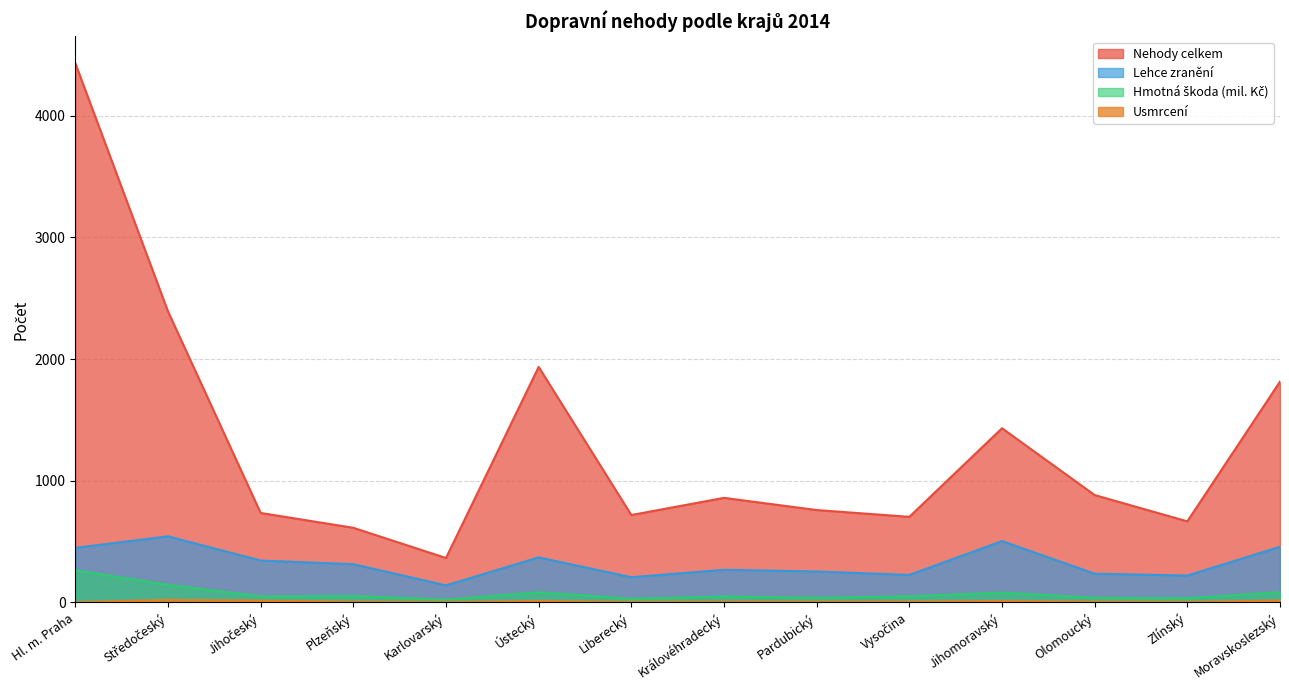

True or false: Usmrcení and Lehce zranění cross at least once.

False